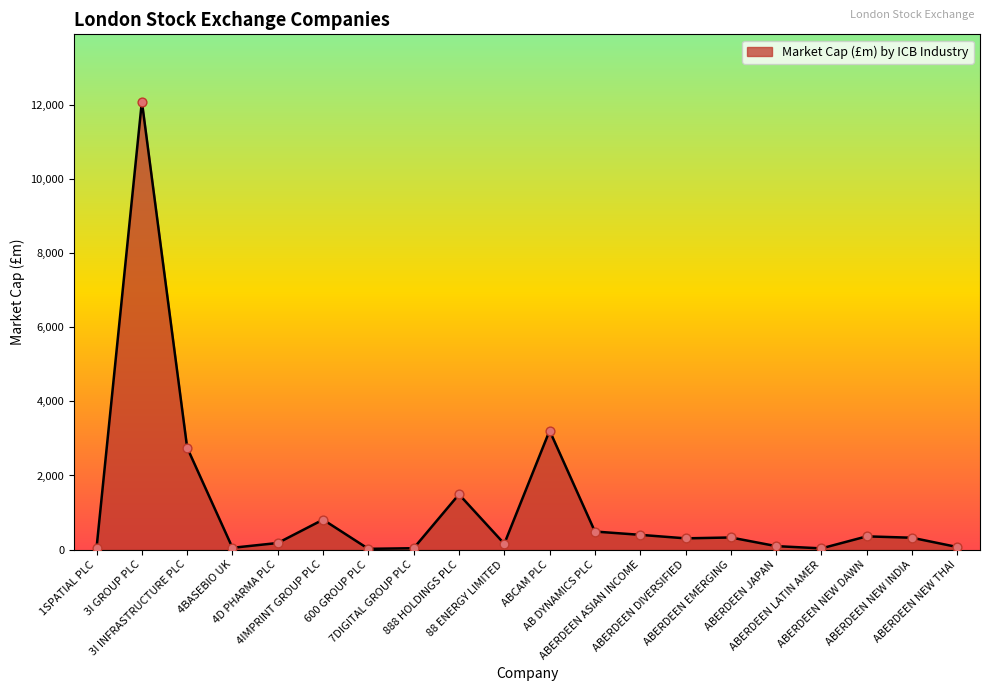

What is the change in value from ABERDEEN LATIN AMER to ABERDEEN NEW INDIA?

+287.5